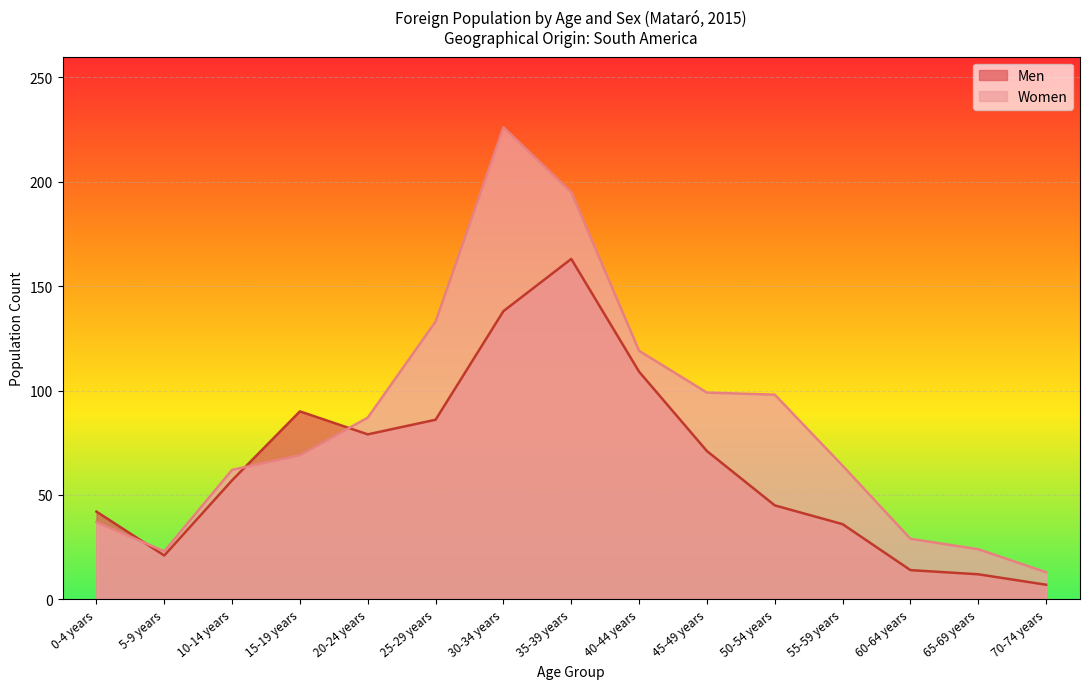

At which label does Men first exceed 57?

15-19 years